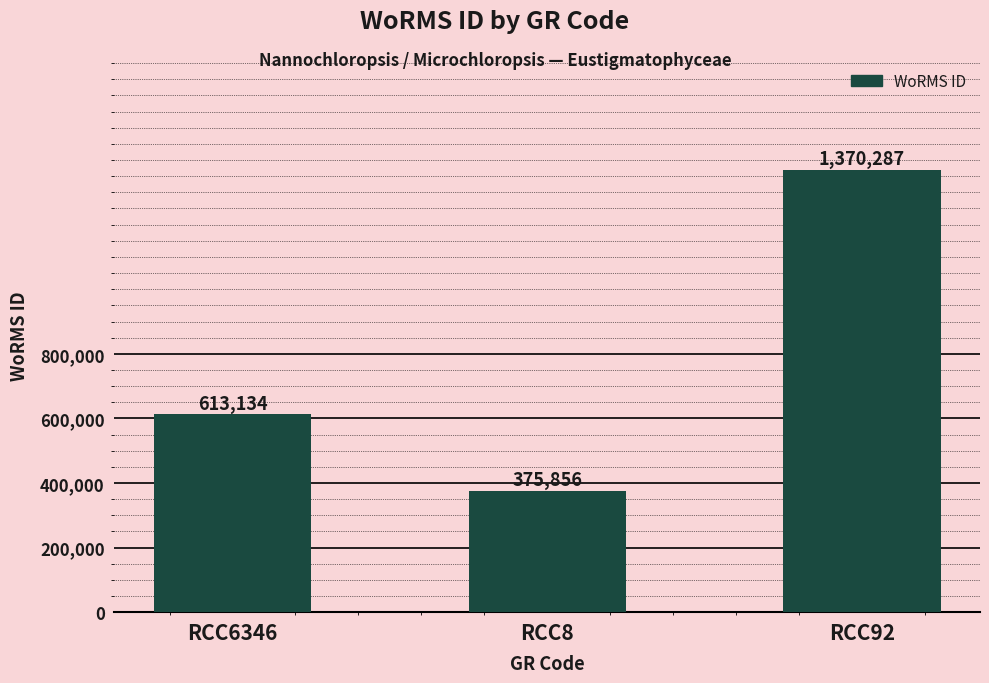

Is it true that the value at RCC8 is 642765?

False